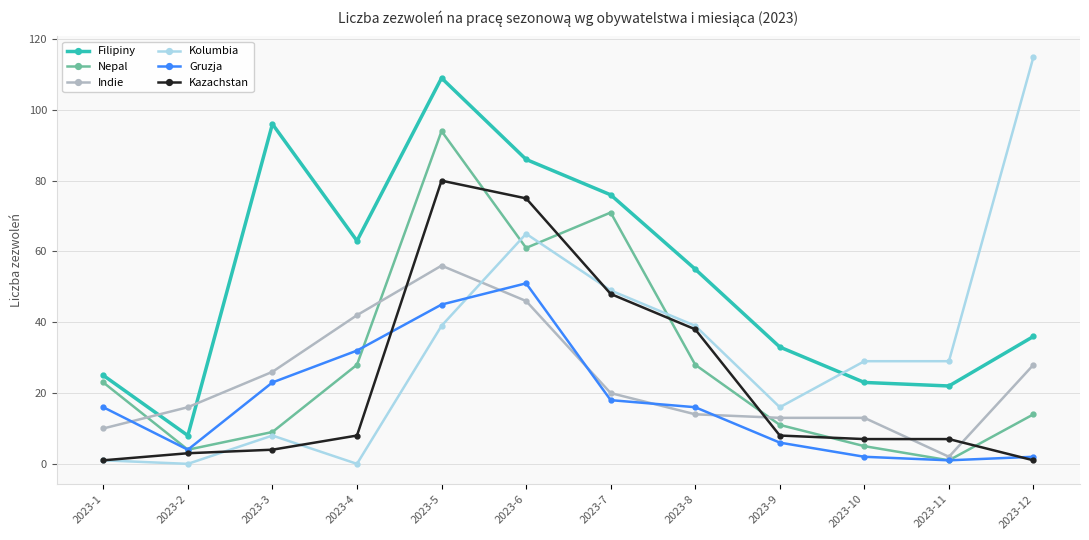

How many distinct data groups are displayed?

6